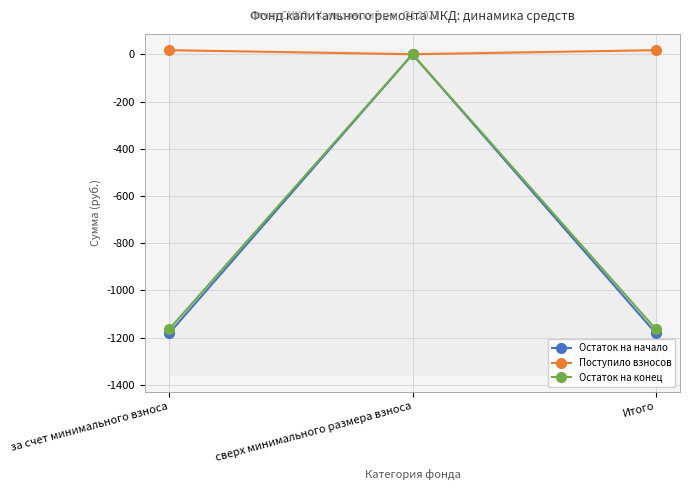

Which category has the highest value in the Остаток на начало series?

сверх минимального размера взноса